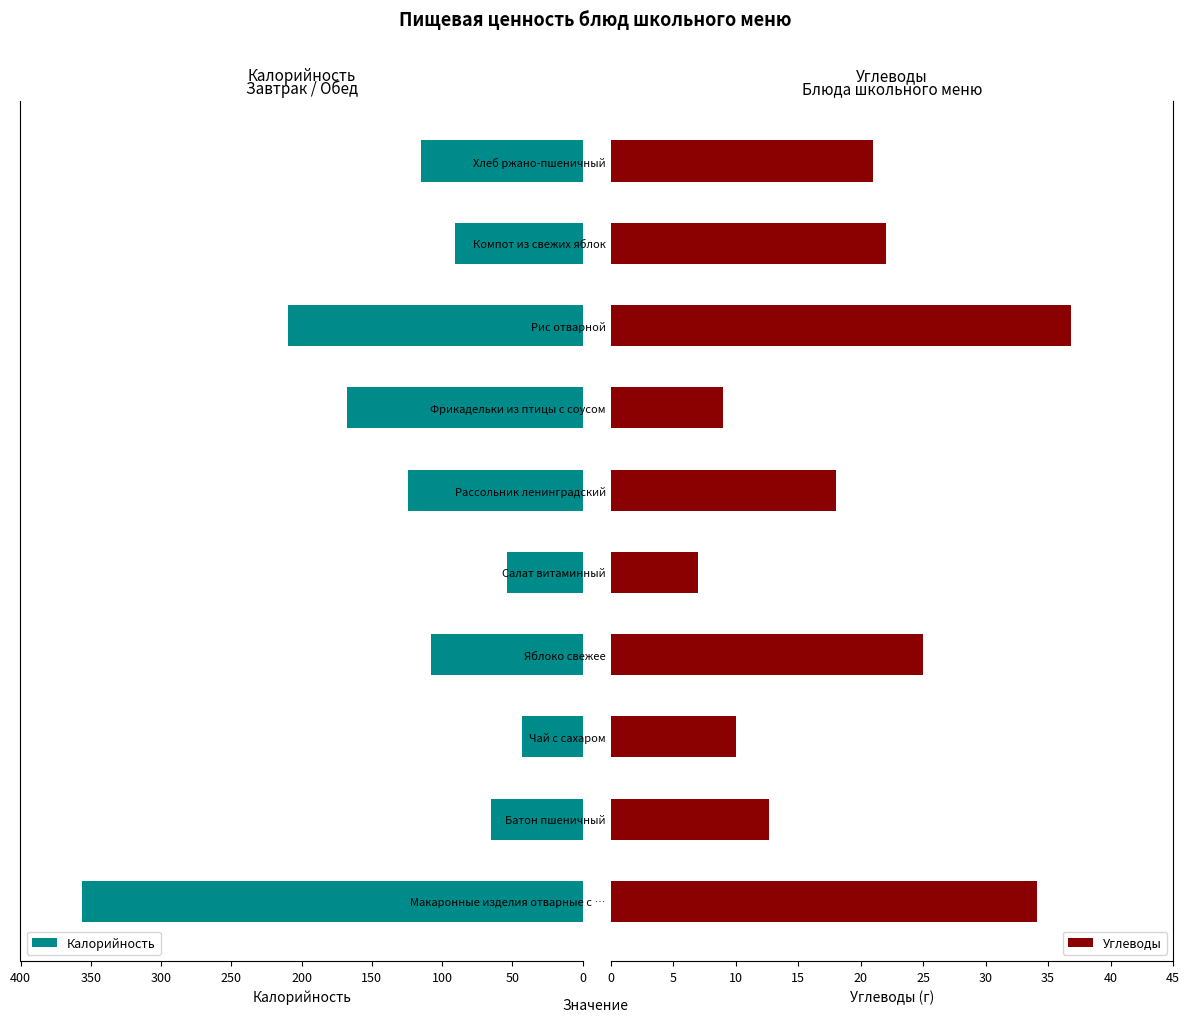

What is the minimum value for Калорийность?

43.0